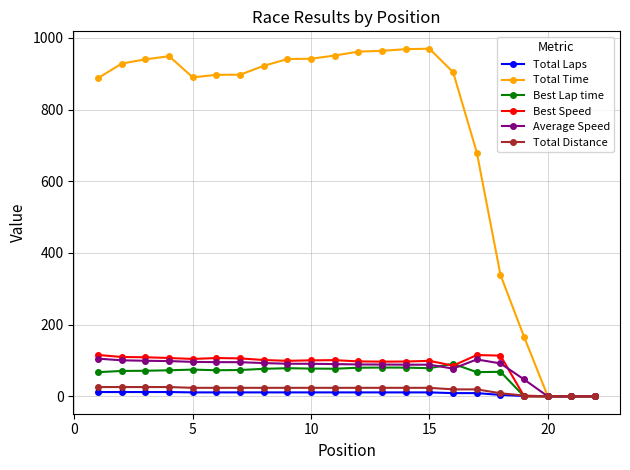

In Total Time, how many points are higher than both neighbors (excluding endpoints)?

2